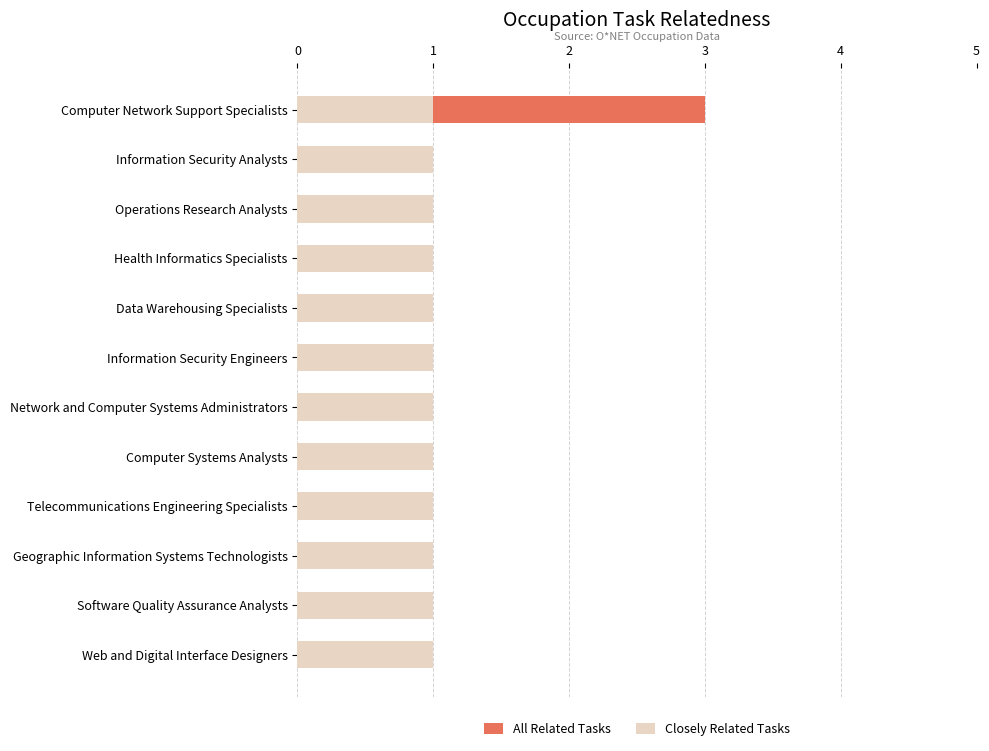

Rank the series by their average value, from highest to lowest.

All Related Tasks, Closely Related Tasks